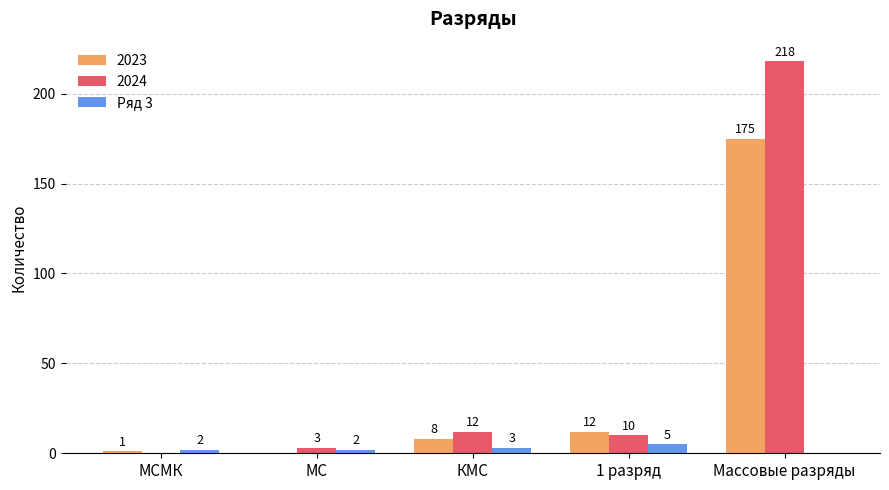

The 2023 series shows 175 at Массовые разряды. True or false?

True